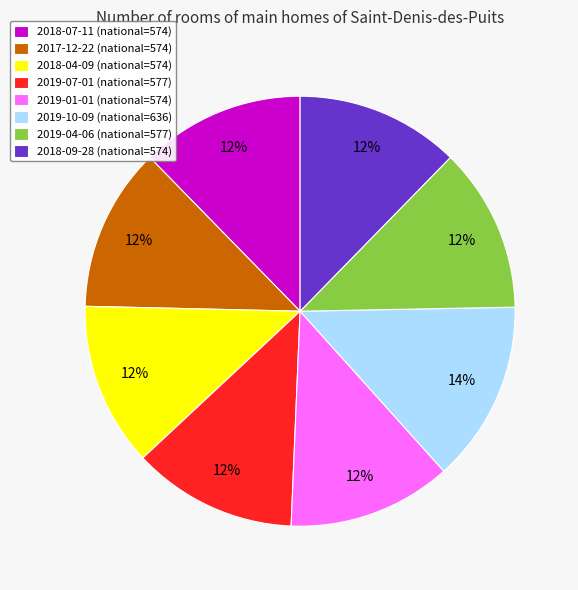

The 2019-10-09 slice represents 14% of the pie. True or false?

True